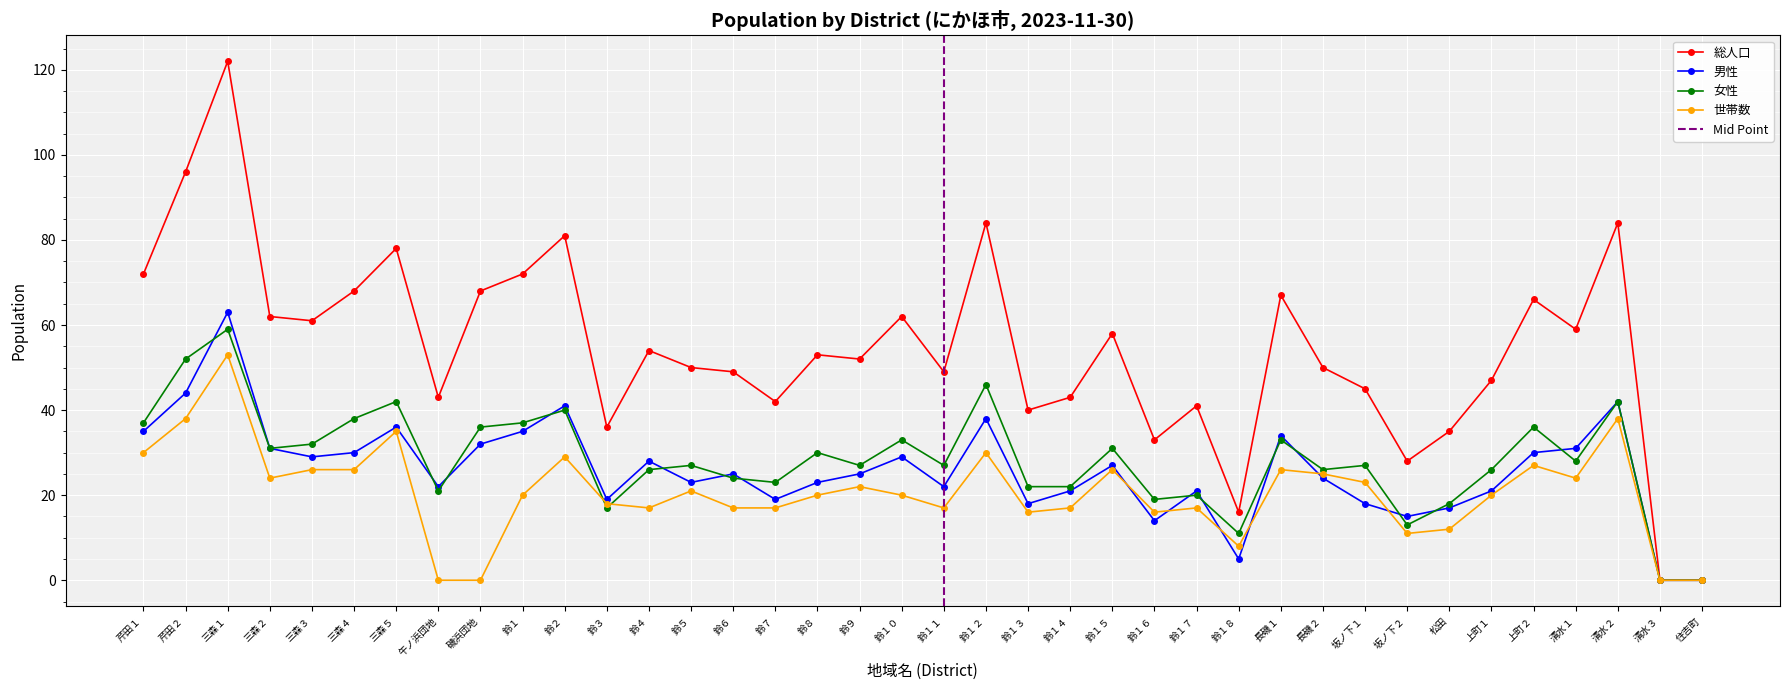

Where does the 女性 series first go above 27?

芹田１